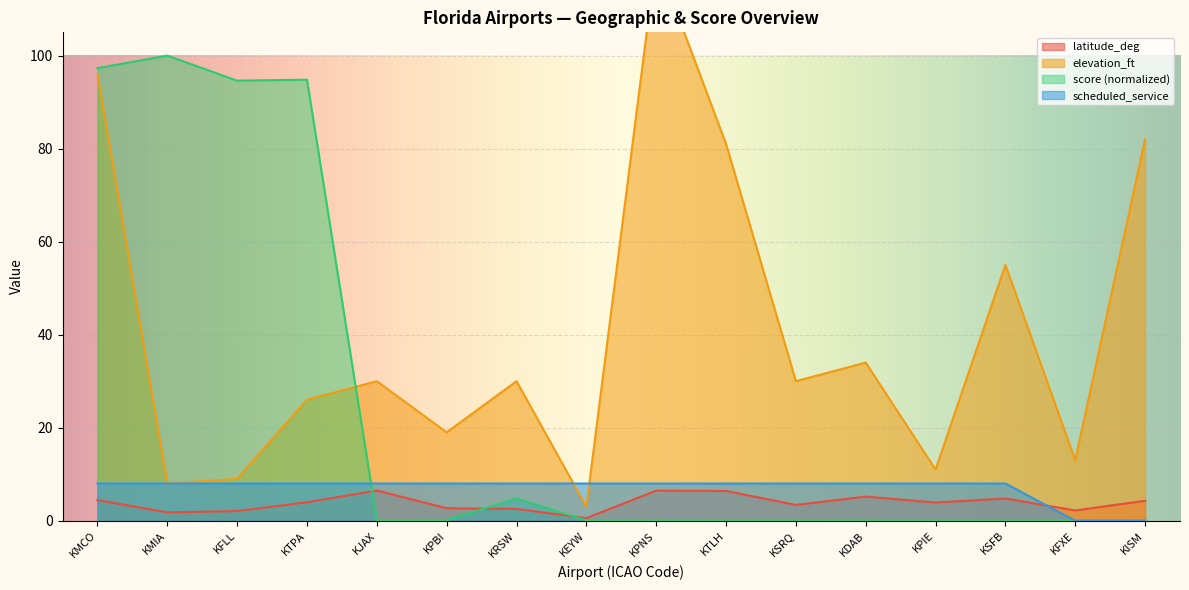

Count the number of data series in this chart.

4